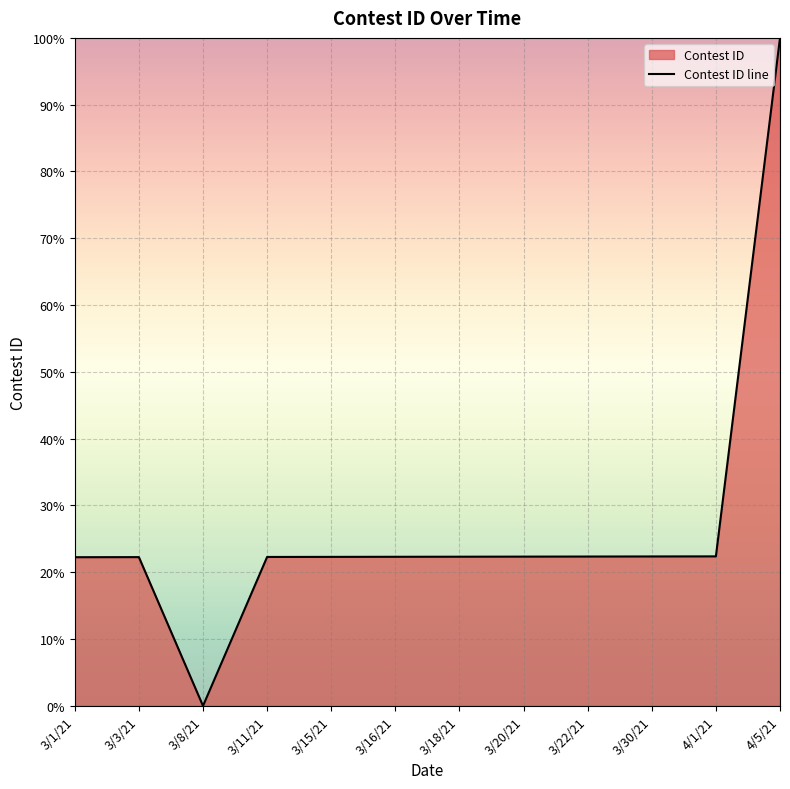

Which label corresponds to the smallest value in the chart?

3/8/21